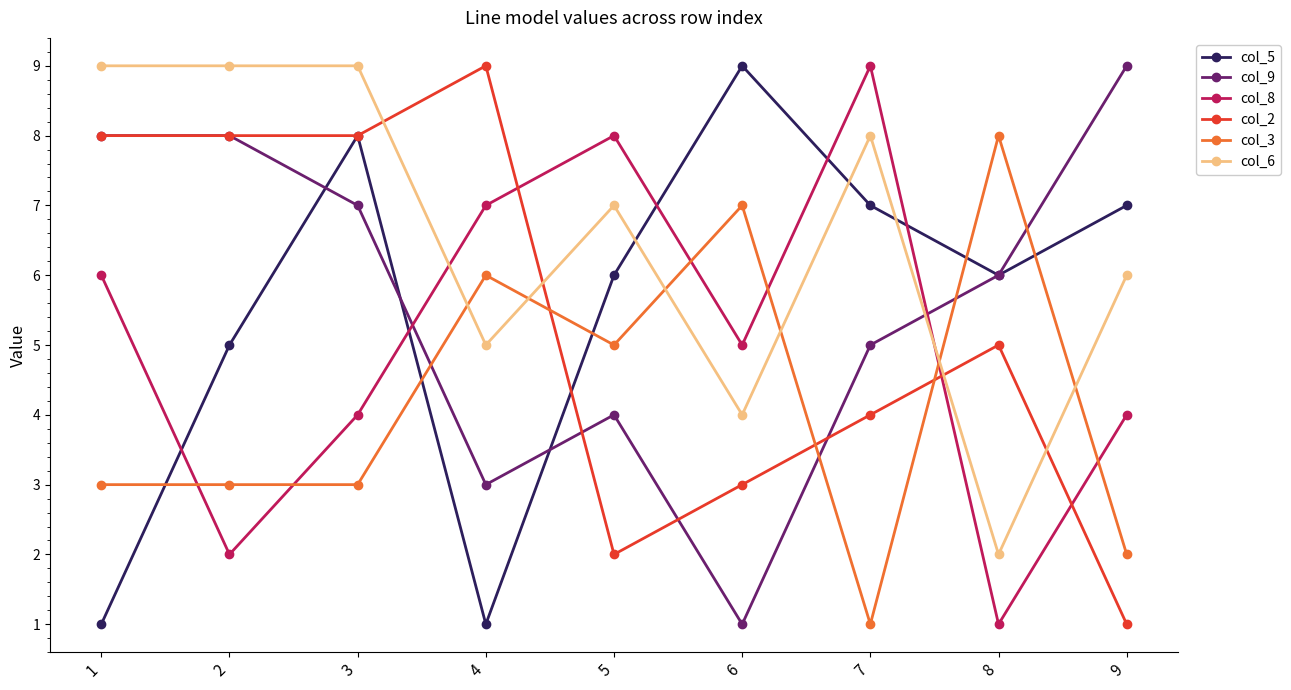

The value of col_6 at 2 is 14. True or false?

False